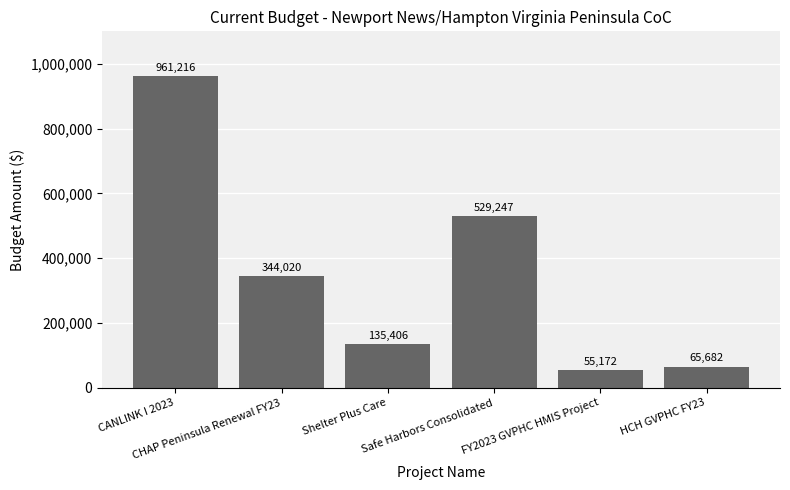

How many data points does each series have?

6